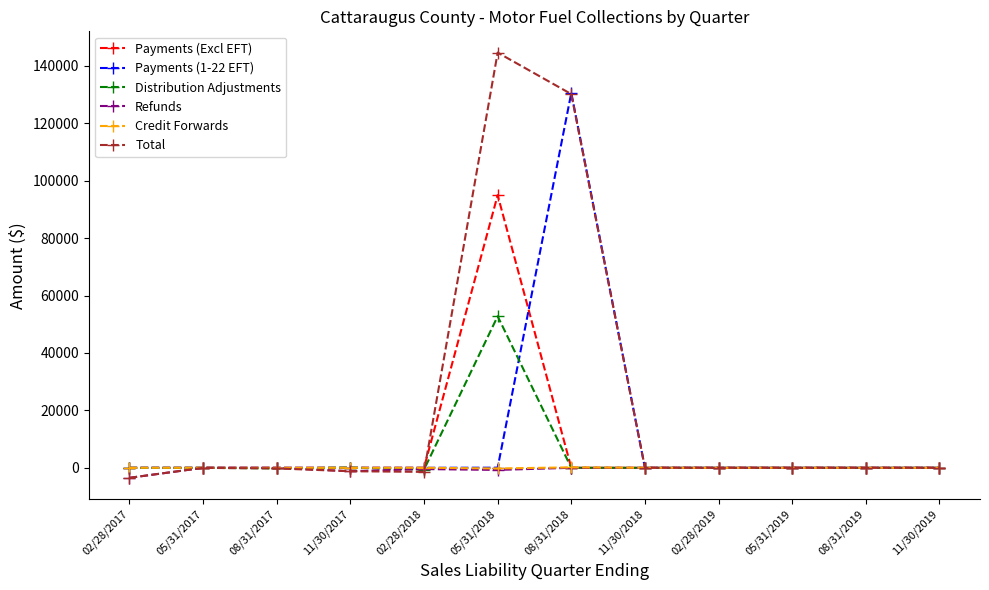

What is the difference between the second highest and minimum values in the Distribution Adjustments series?

700.6